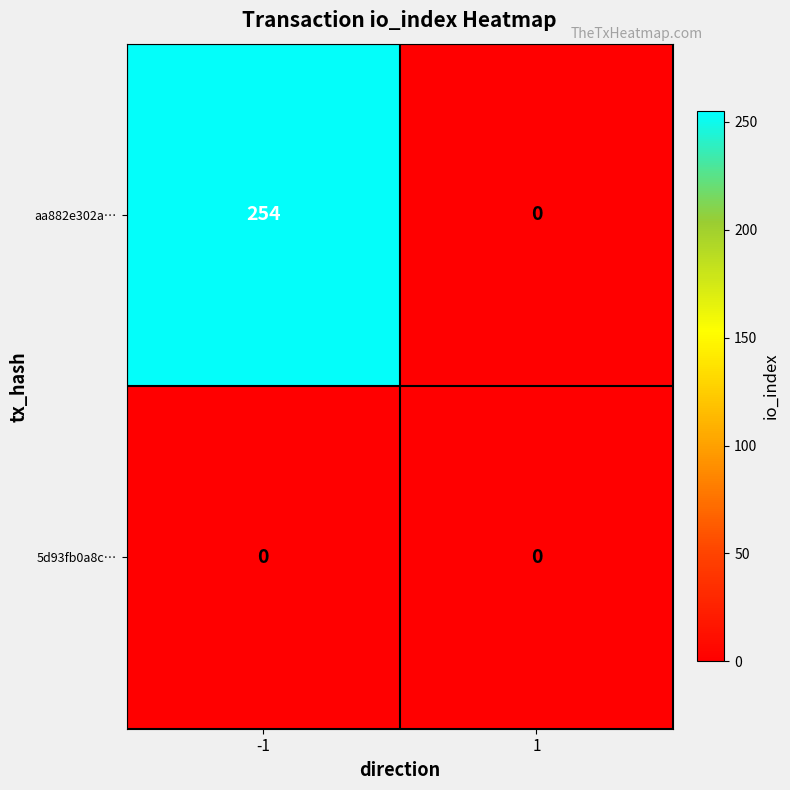

Reading left to right, extract all data points from this chart.

aa882e302a…: -1=254	1=0
5d93fb0a8c…: -1=0	1=0